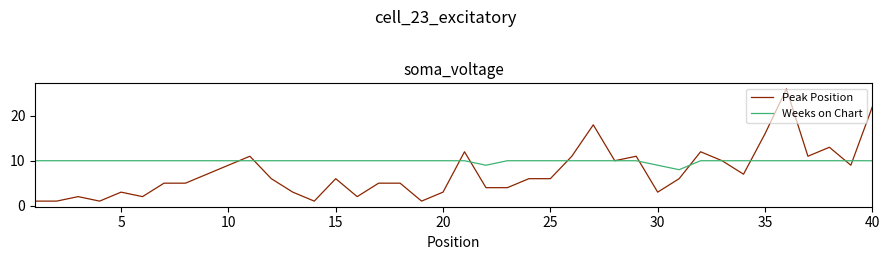

What is the lowest value of the Weeks on Chart series?

8